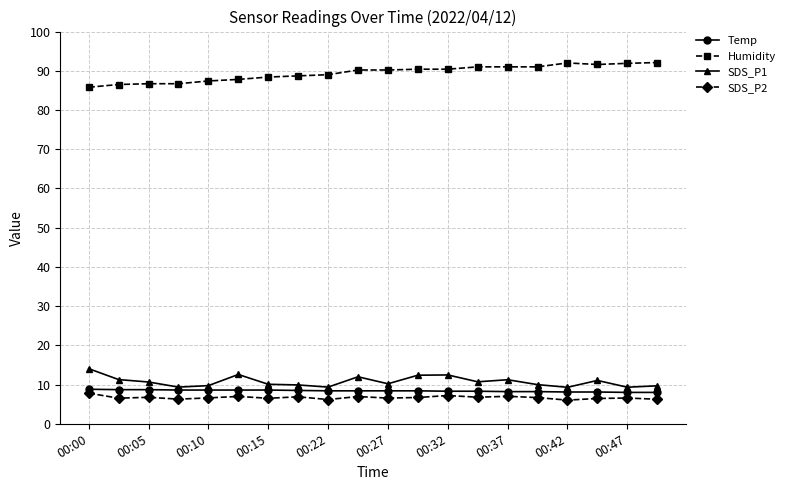

Does the chart display data point markers on the line(s)?

Yes